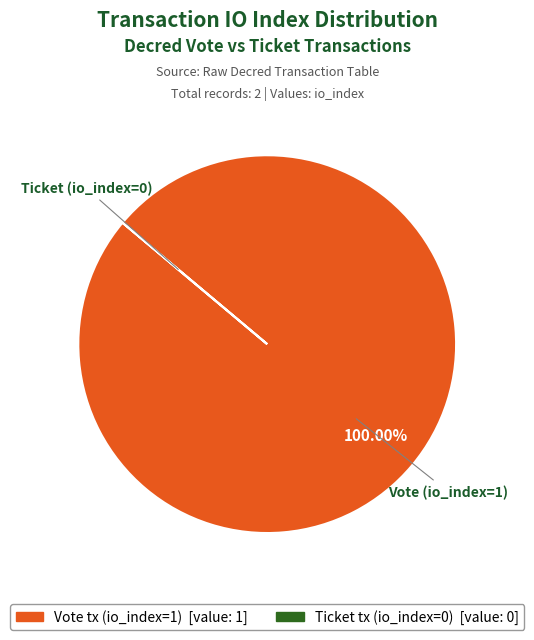

Is there any slice that represents more than half of the pie?

Yes